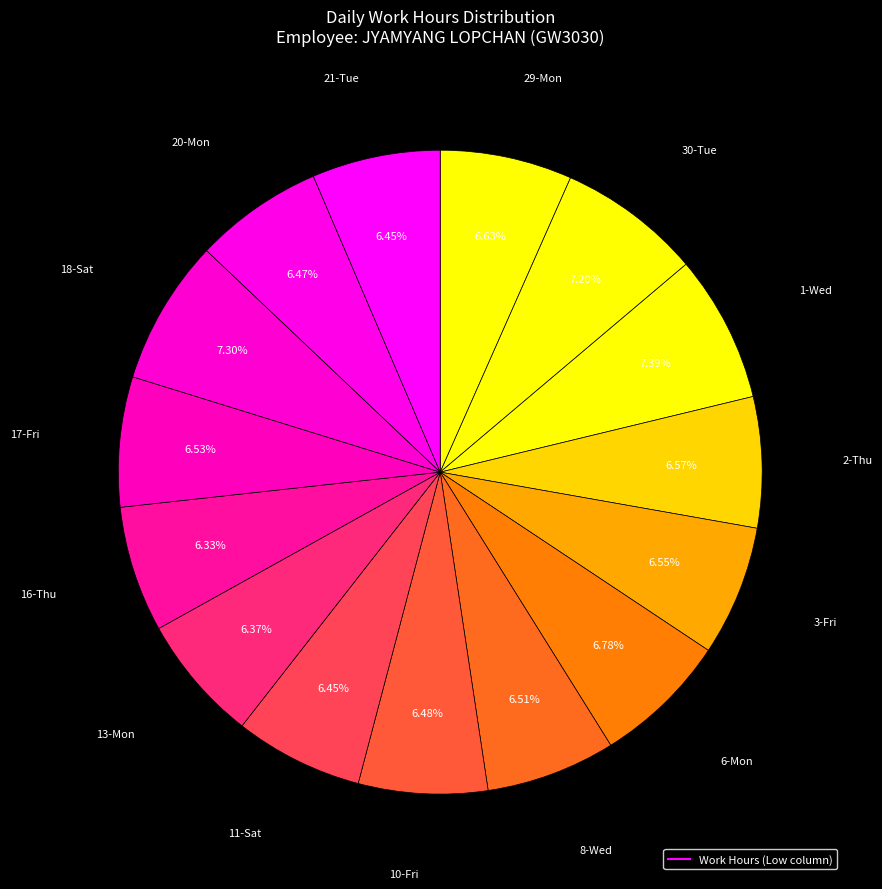

Count the number of slices in the pie.

15